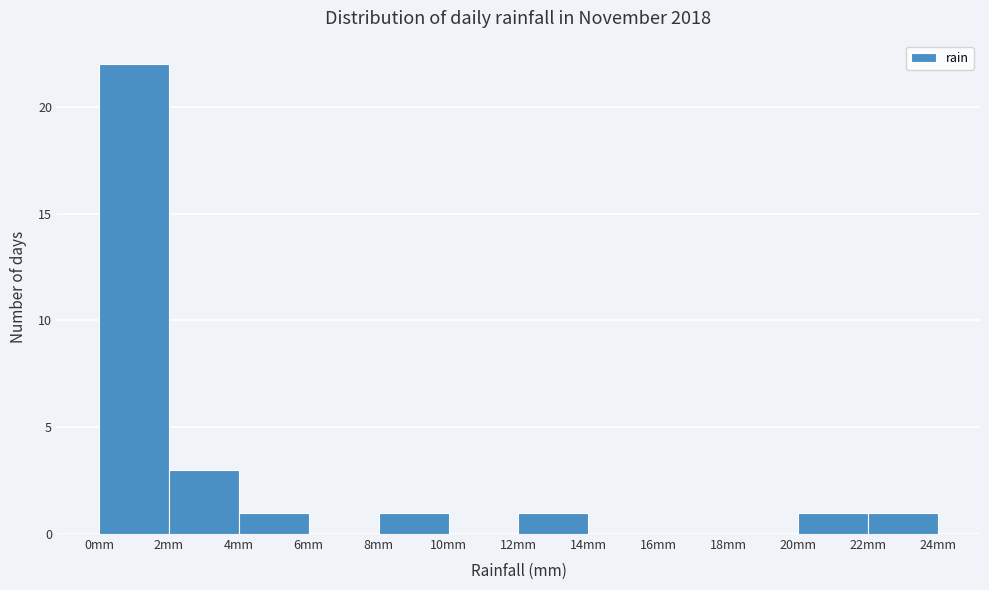

How tall is the bar that spans 8 to 10 on the x-axis? The values are not printed on the chart, so give them approximately, as read against the axis.

1